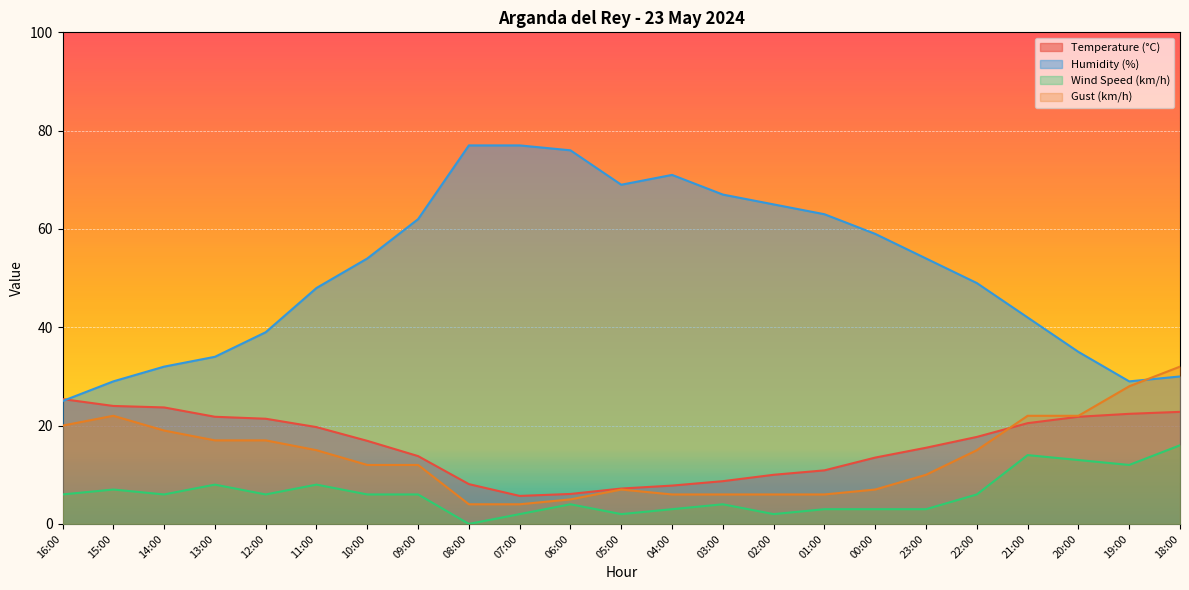

Reading right to left, what are all the values shown in this chart?

Temperature (°C): 18:00=22.8	19:00=22.4	20:00=21.8	21:00=20.5	22:00=17.7	23:00=15.5	00:00=13.5	01:00=10.9	02:00=10.0	03:00=8.7	04:00=7.8	05:00=7.2	06:00=6.1	07:00=5.7	08:00=8.1	09:00=13.8	10:00=16.9	11:00=19.7	12:00=21.4	13:00=21.8	14:00=23.7	15:00=24.0	16:00=25.4
Humidity (%): 18:00=30.0	19:00=29.0	20:00=35.0	21:00=42.0	22:00=49.0	23:00=54.0	00:00=59.0	01:00=63.0	02:00=65.0	03:00=67.0	04:00=71.0	05:00=69.0	06:00=76.0	07:00=77.0	08:00=77.0	09:00=62.0	10:00=54.0	11:00=48.0	12:00=39.0	13:00=34.0	14:00=32.0	15:00=29.0	16:00=25.0
Wind Speed (km/h): 18:00=16.0	19:00=12.0	20:00=13.0	21:00=14.0	22:00=6.0	23:00=3.0	00:00=3.0	01:00=3.0	02:00=2.0	03:00=4.0	04:00=3.0	05:00=2.0	06:00=4.0	07:00=2.0	08:00=0.0	09:00=6.0	10:00=6.0	11:00=8.0	12:00=6.0	13:00=8.0	14:00=6.0	15:00=7.0	16:00=6.0
Gust (km/h): 18:00=32.0	19:00=28.0	20:00=22.0	21:00=22.0	22:00=15.0	23:00=10.0	00:00=7.0	01:00=6.0	02:00=6.0	03:00=6.0	04:00=6.0	05:00=7.0	06:00=5.0	07:00=4.0	08:00=4.0	09:00=12.0	10:00=12.0	11:00=15.0	12:00=17.0	13:00=17.0	14:00=19.0	15:00=22.0	16:00=20.0